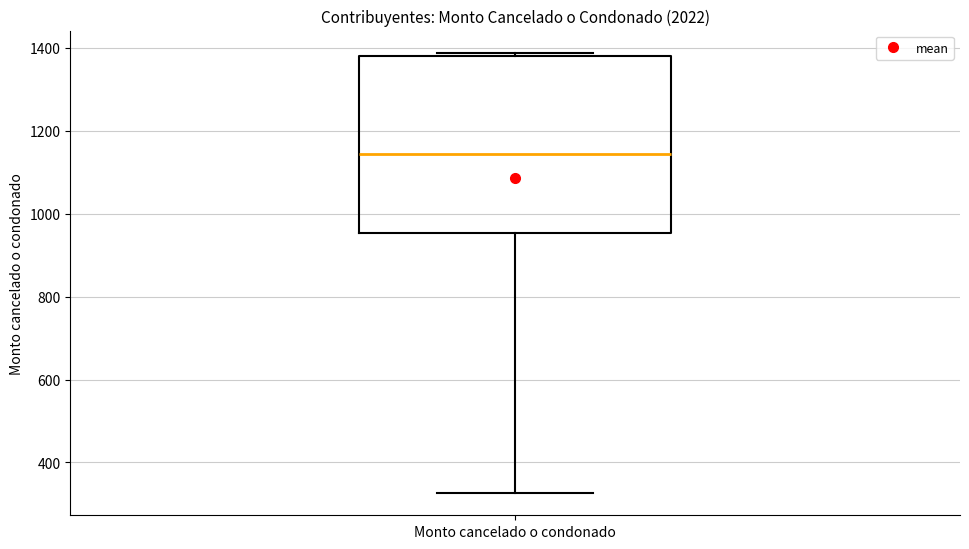

Where does the lower whisker of the box for Monto cancelado o condonado end on the y-axis? The values are not printed on the chart, so give them approximately, as read against the axis.

320